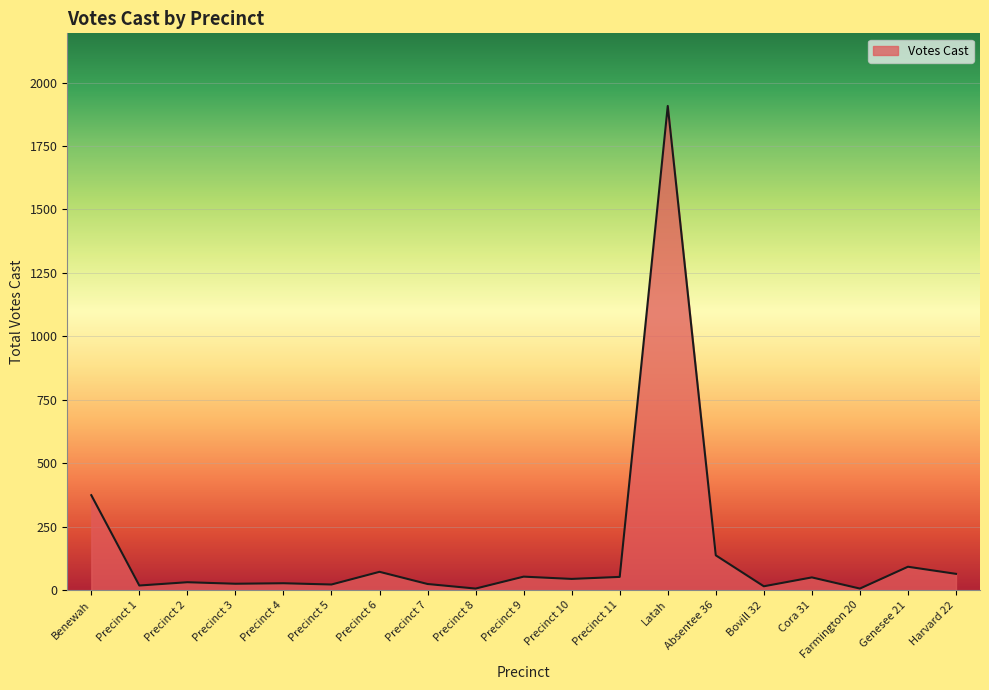

Where is the data nearest to the value 957?

Benewah